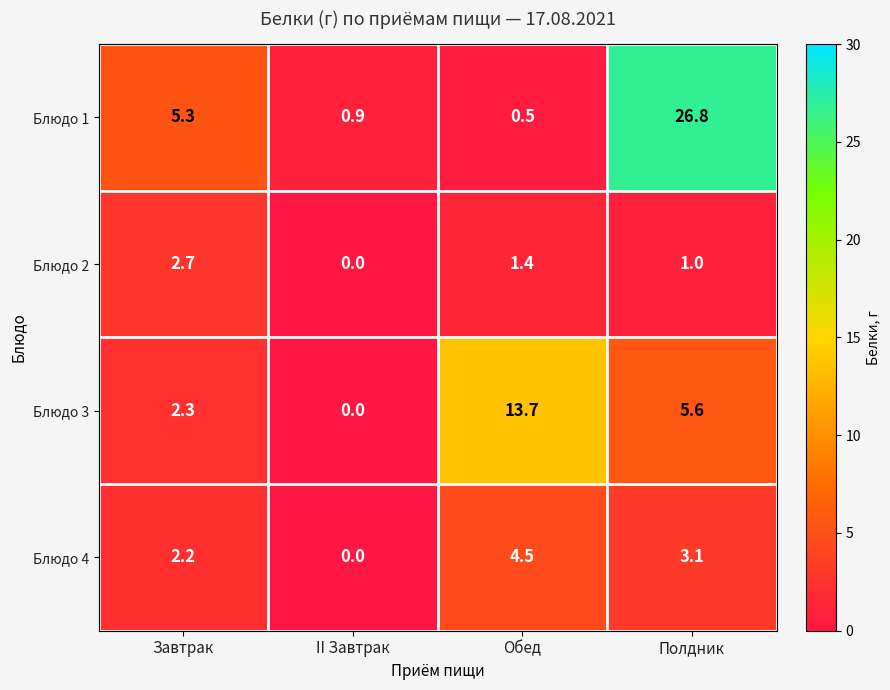

Which series changed the most between Завтрак and Обед?

Блюдо 3